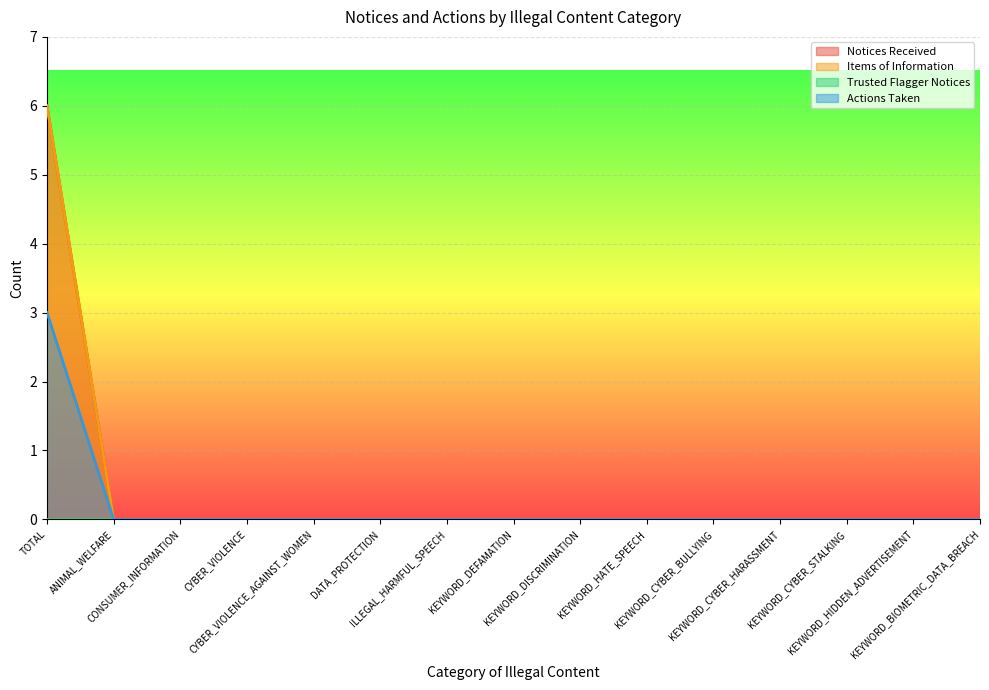

At which label does Notices Received reach its minimum?

ANIMAL_WELFARE